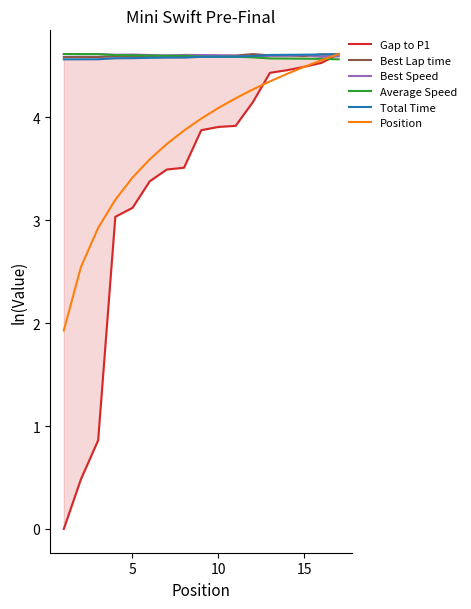

Count the number of categories in the chart.

17